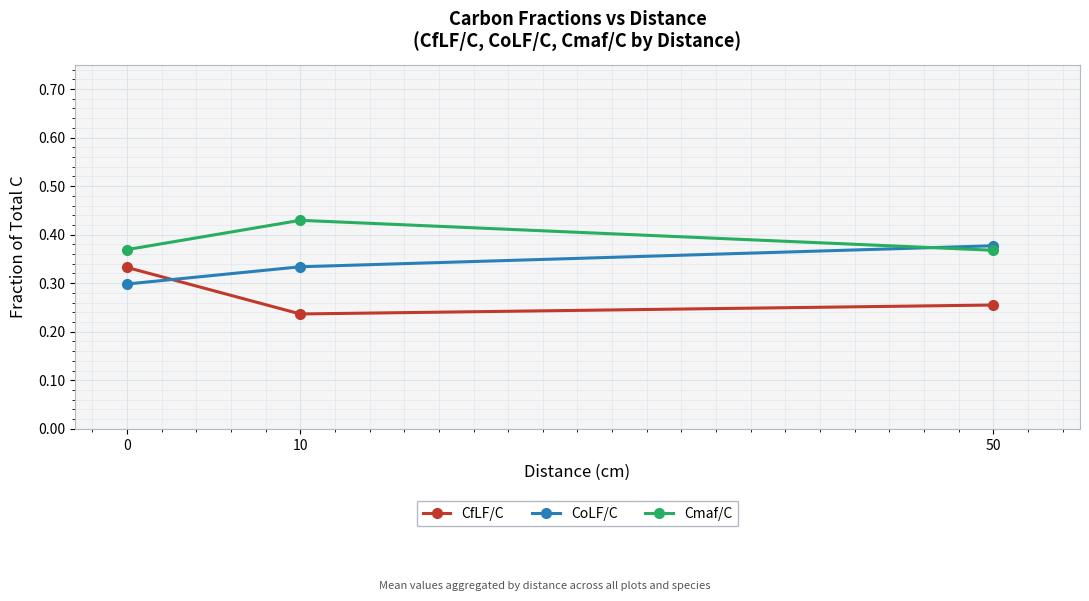

How many CoLF/C values are between 0 and 1?

3